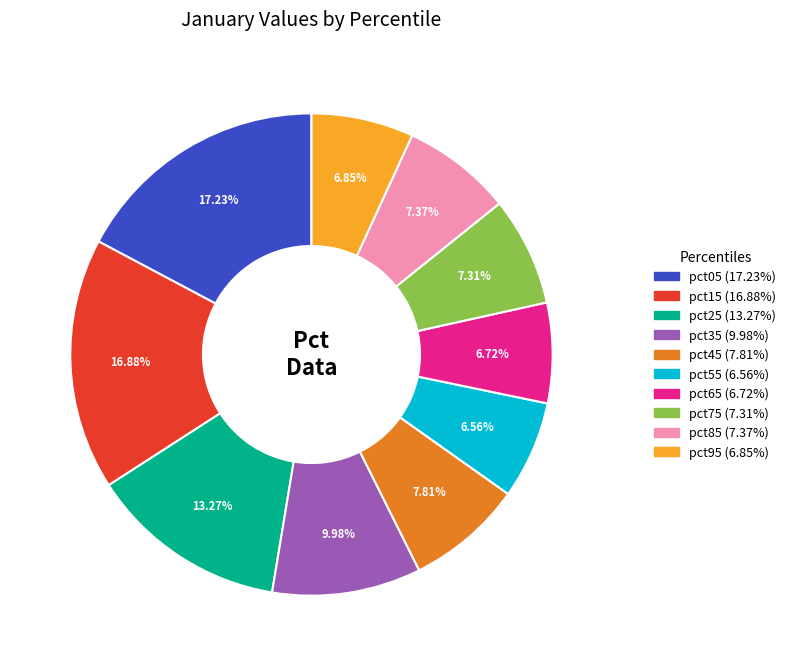

Is the sum of pct15 and pct35 greater than half?

No